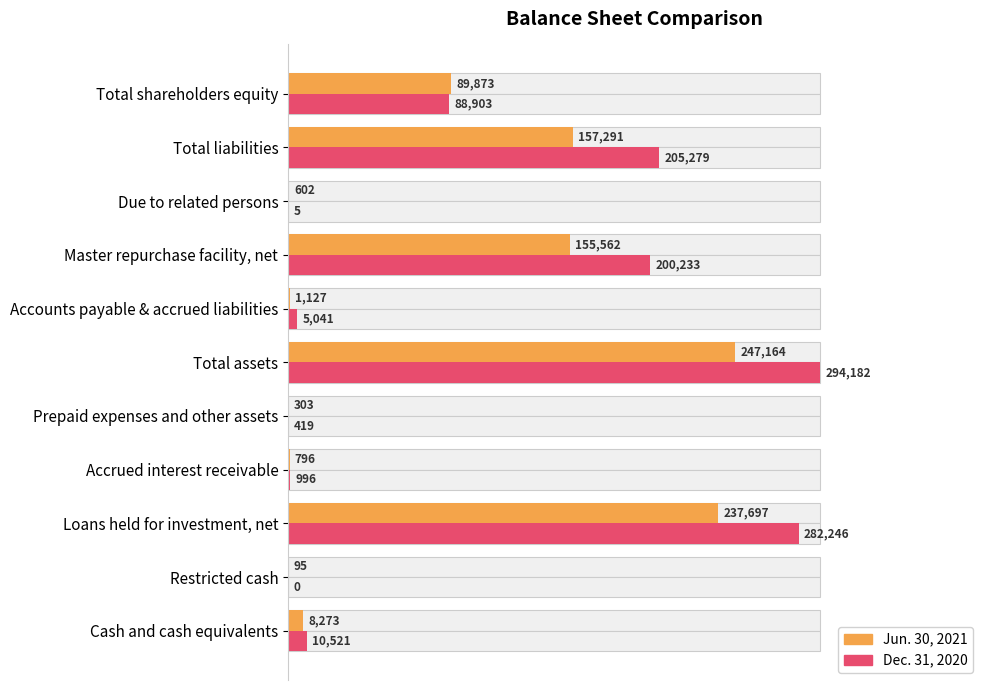

Which series has the largest total across all categories?

Dec. 31, 2020